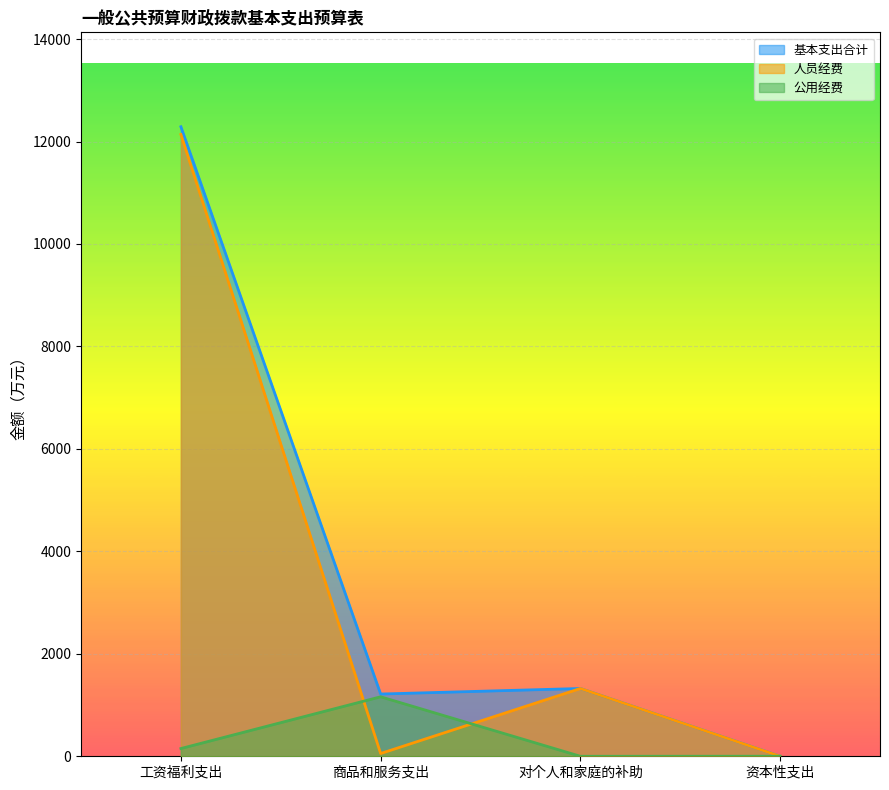

What value does the 公用经费 series have at 商品和服务支出?

1161.3